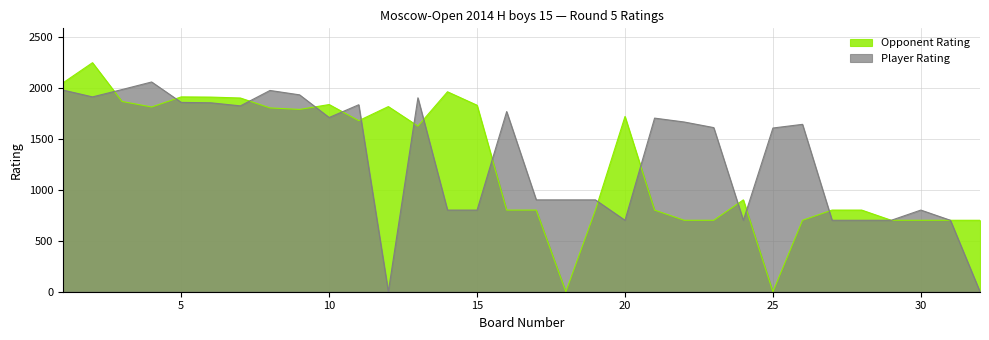

What is the sum of all Opponent Rating values?

40315